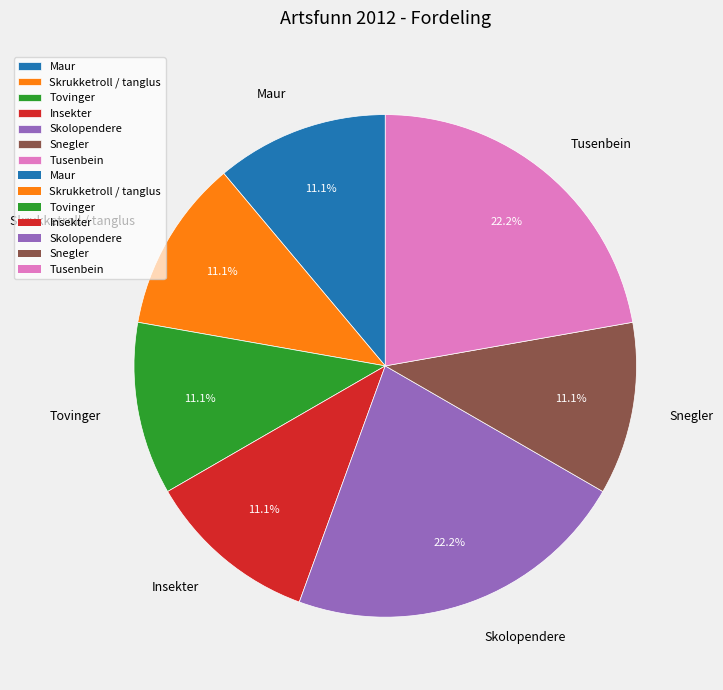

How much of the chart is everything except Snegler?

88.9%